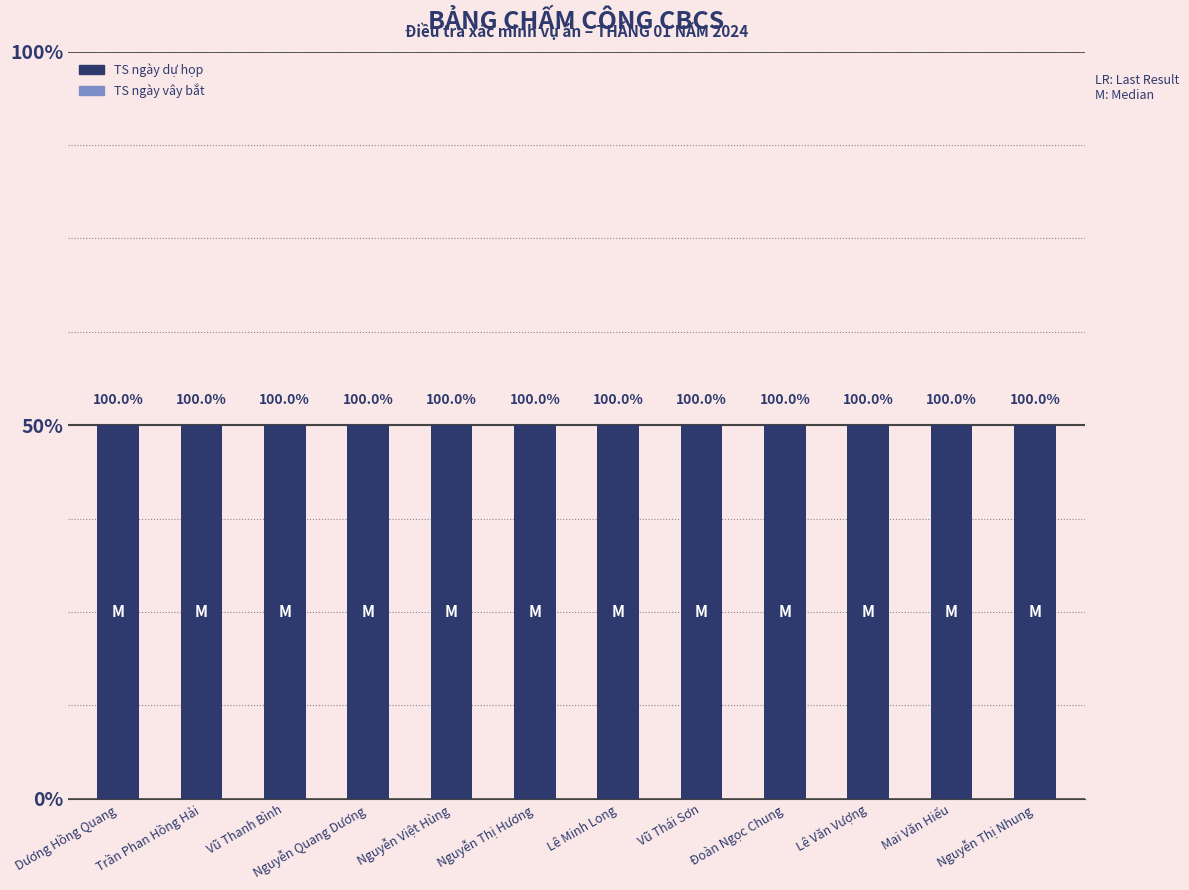

What are all the series names shown in the legend?

TS ngày dự họp, TS ngày vây bắt